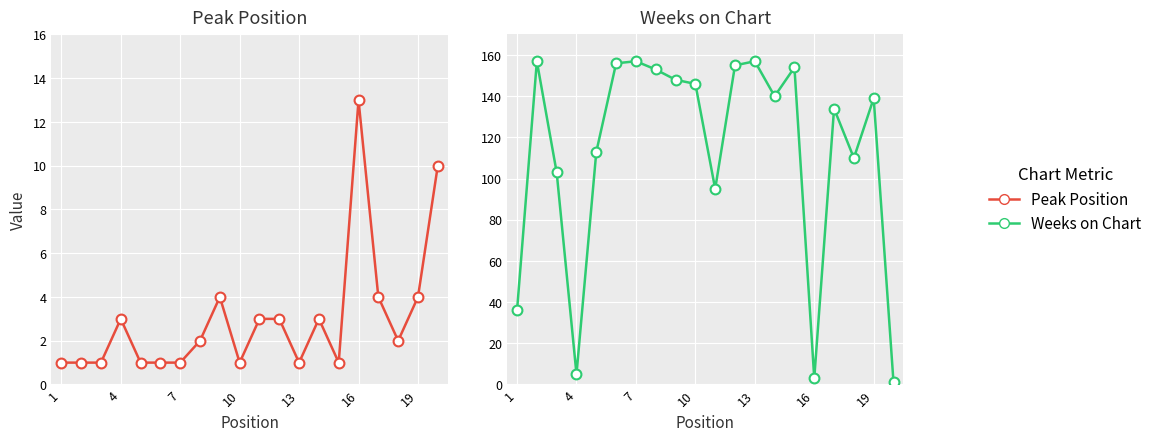

Which series contains the lowest Y value?

Peak Position